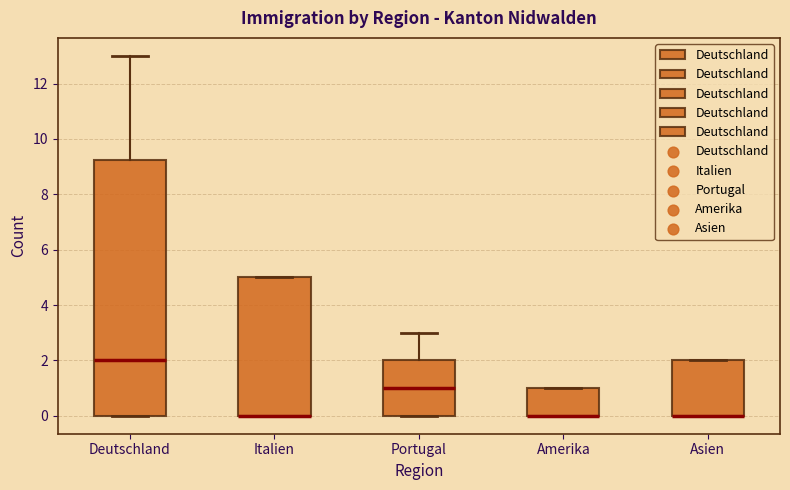

Where is the lower edge of the box for Asien on the y-axis? The values are not printed on the chart, so give them approximately, as read against the axis.

0.0